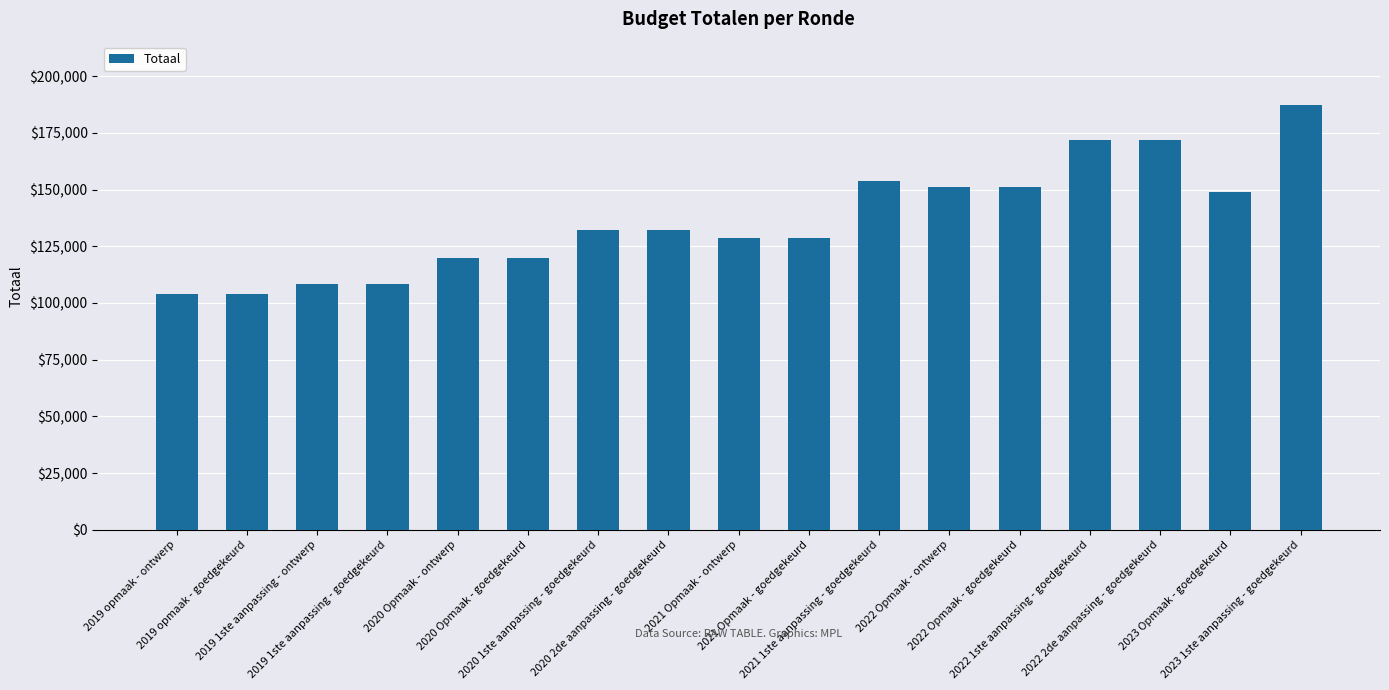

What is the minimum value shown in the chart?

103759